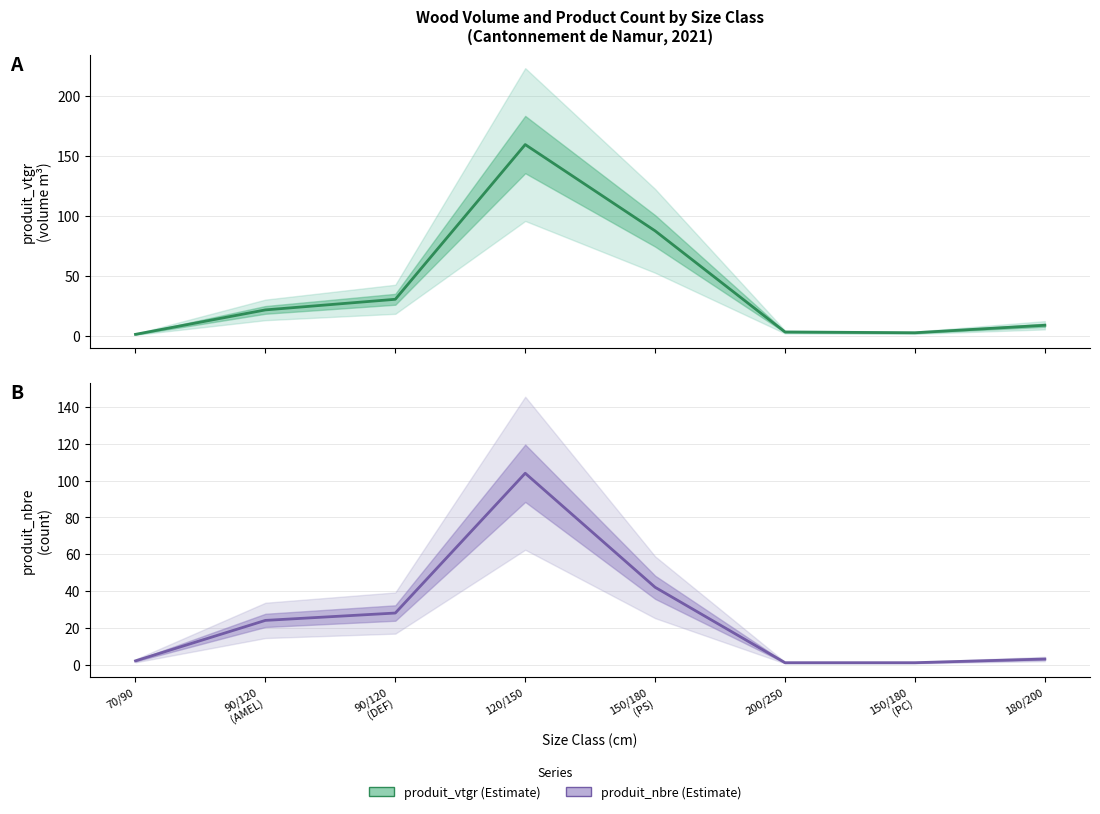

What are all the series names shown in the legend?

produit_vtgr, produit_nbre